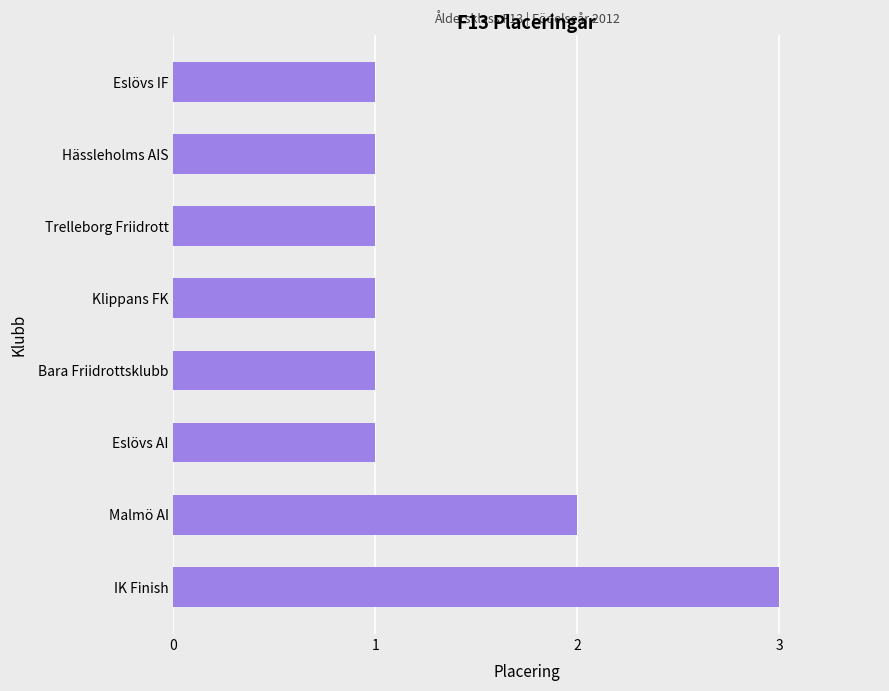

Count the values in the range 1 to 2.

7